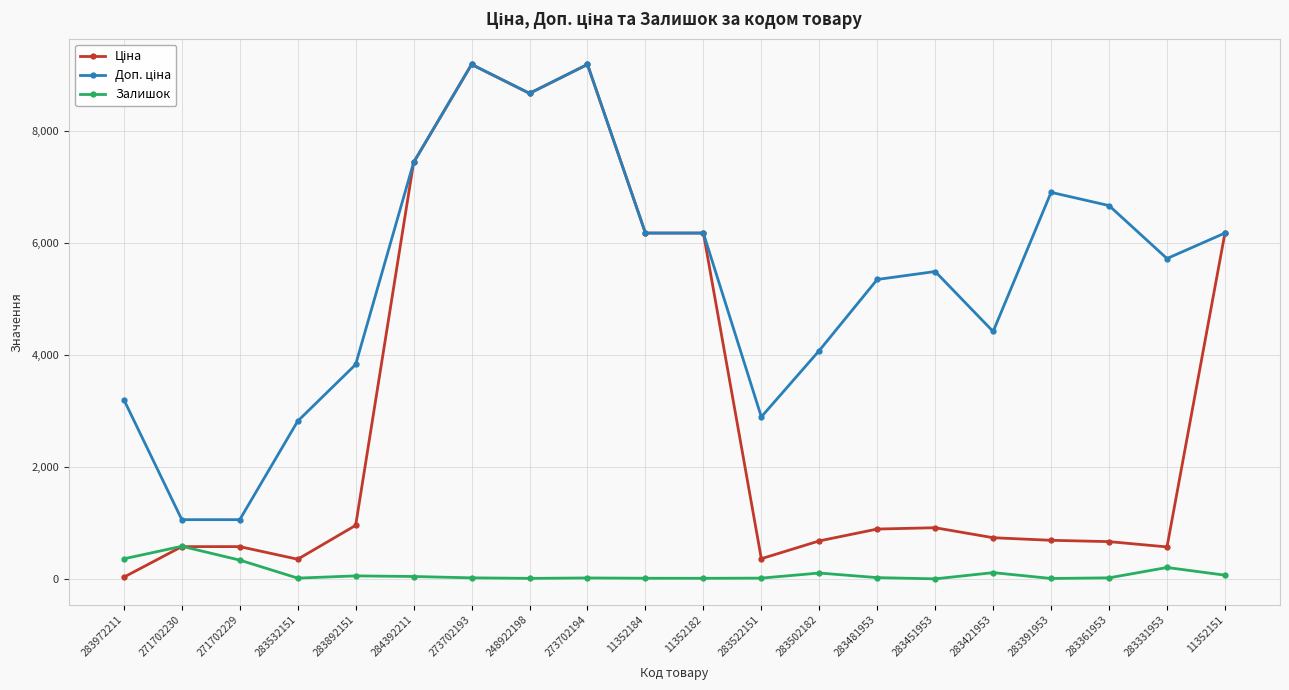

What is the highest value of the Залишок series?

584.0